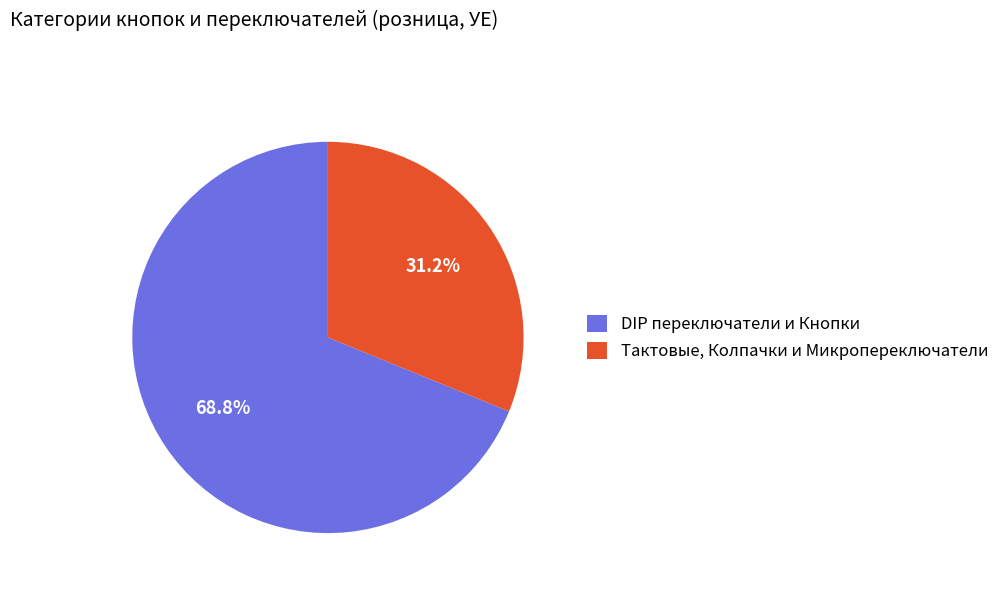

What is the smallest slice in the pie chart?

Тактовые, Колпачки и Микропереключатели